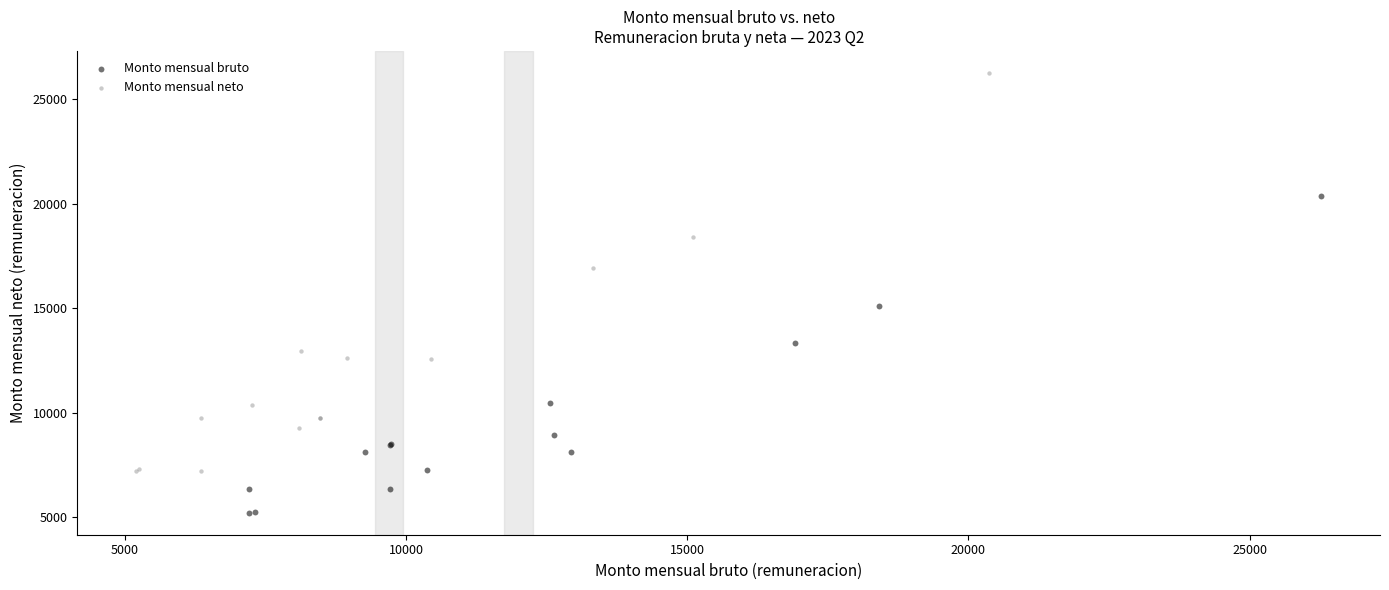

Which series contains the highest Y value?

Monto mensual neto